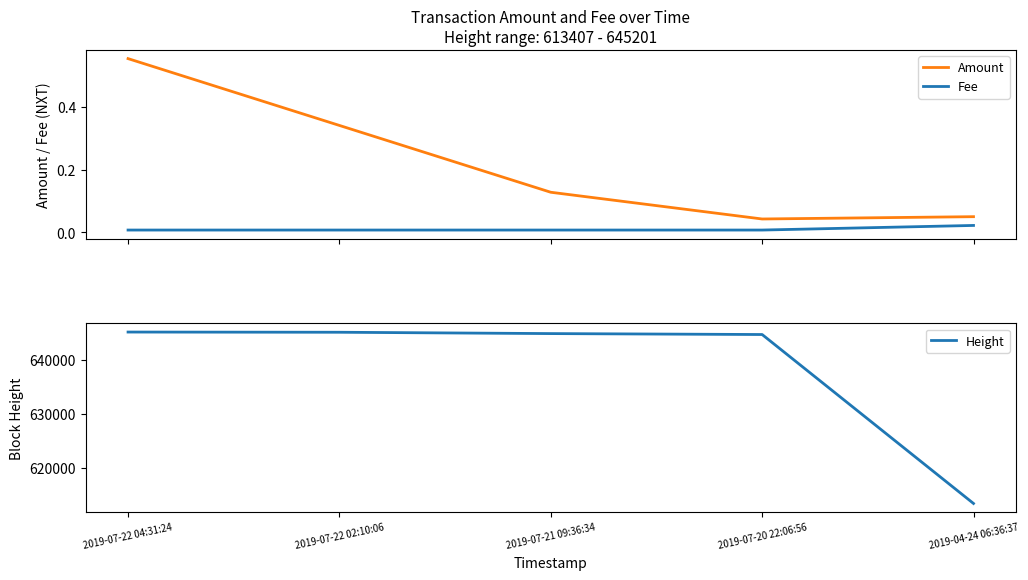

What value does the Height series have at 2019-07-22 02:10:06?

645162